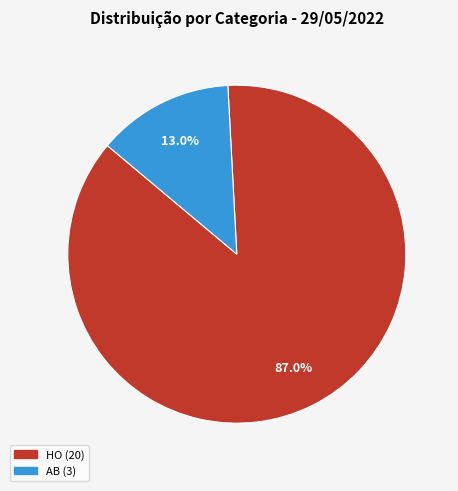

Which category has the biggest portion of the pie?

HO